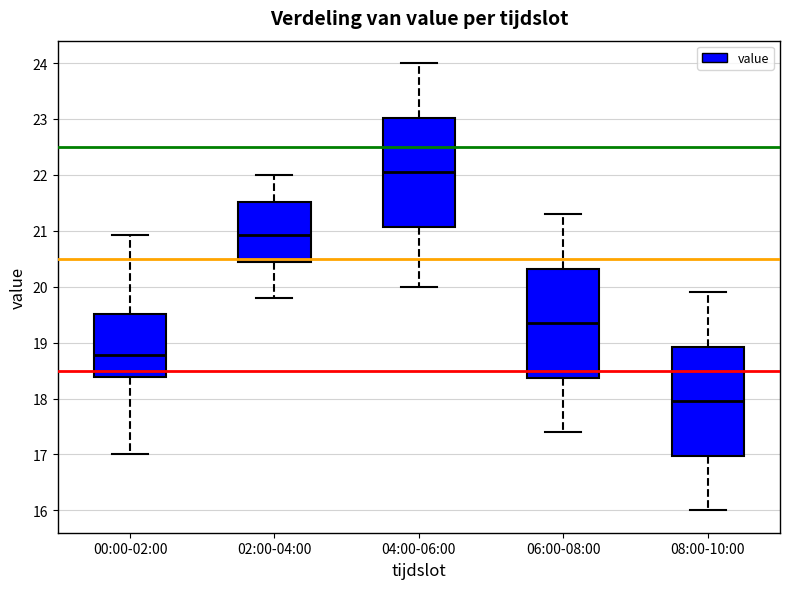

Reading left to right, read every box against the y-axis: the position of its median line, the range the box covers, and the ends of its whiskers. The values are not printed on the chart, so give them approximately, as read against the axis.

00:00-02:00: median 18.8, box 18.4 to 19.5, whiskers 17.0 to 20.9
02:00-04:00: median 20.9, box 20.4 to 21.5, whiskers 19.8 to 22.0
04:00-06:00: median 22.1, box 21.1 to 23.0, whiskers 20.0 to 24.0
06:00-08:00: median 19.4, box 18.4 to 20.3, whiskers 17.4 to 21.3
08:00-10:00: median 18.0, box 17.0 to 18.9, whiskers 16.0 to 19.9